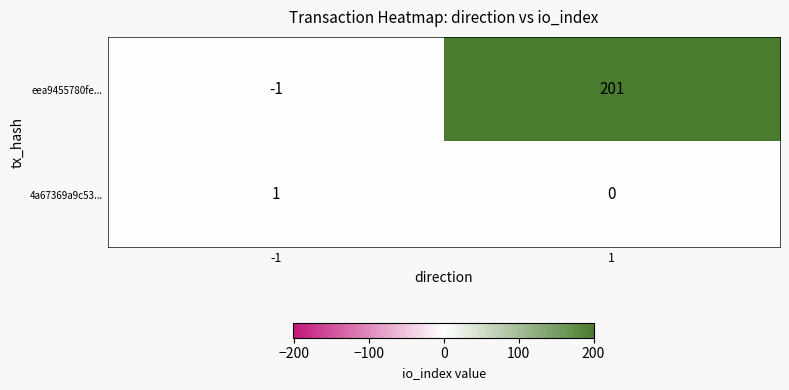

Is it true that 4a67369a9c53... equals 1 at -1?

True